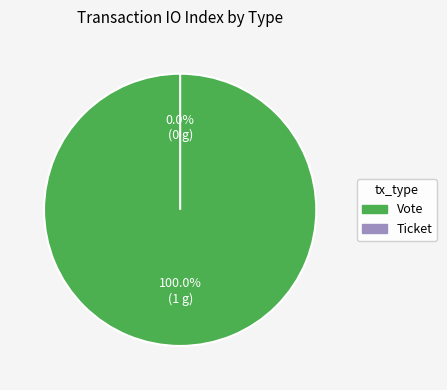

To the nearest percent, what percentage of the pie is Vote?

100%